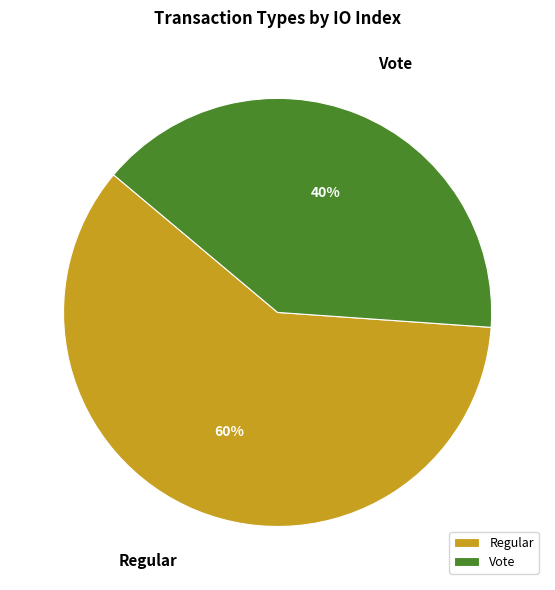

How many segments does this pie chart have?

2